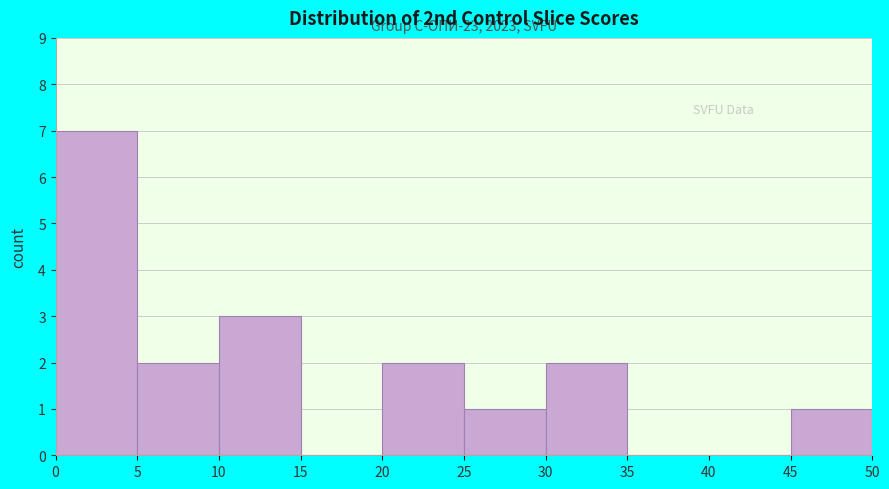

Which range on the x-axis has the tallest bar?

0 to 5